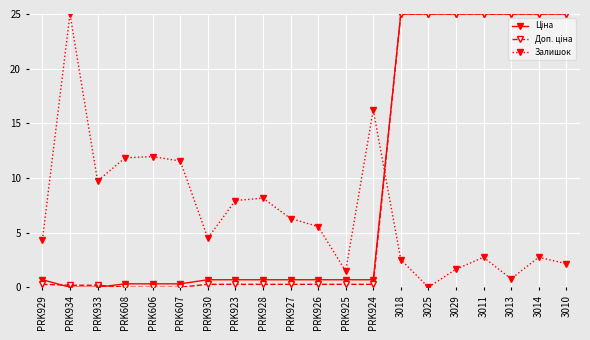

What is the value of the Залишок point at the 10th from the left?

6.3